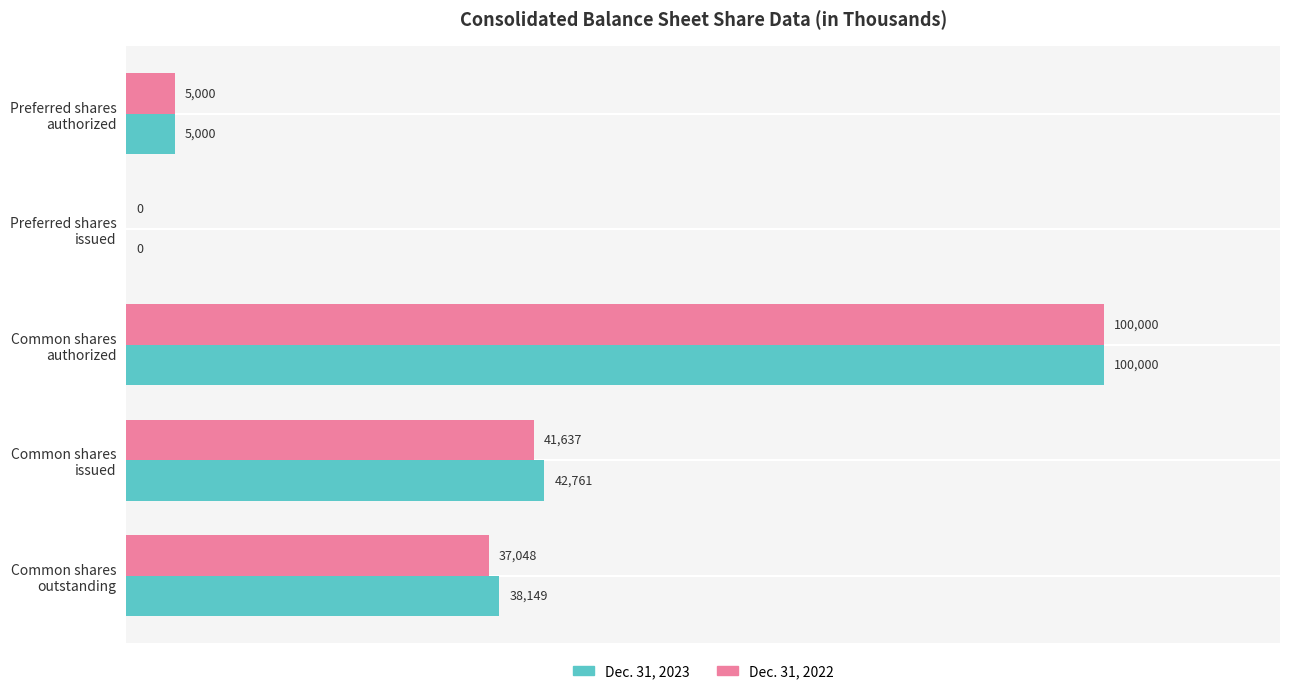

Which series has the largest total across all categories?

Dec. 31, 2023